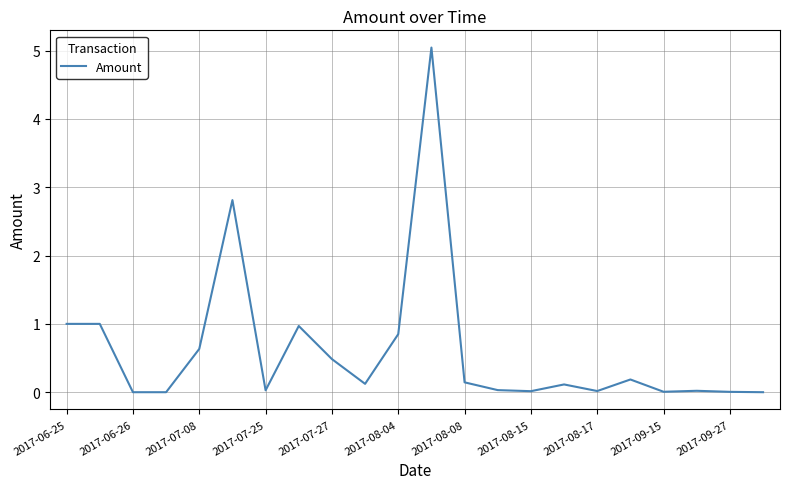

What is the greatest value displayed?

5.0